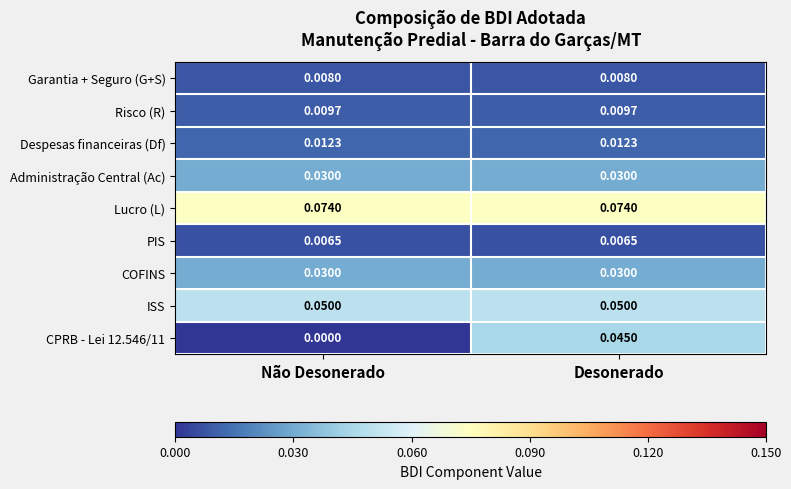

At how many categories does at least one series exceed 0?

2